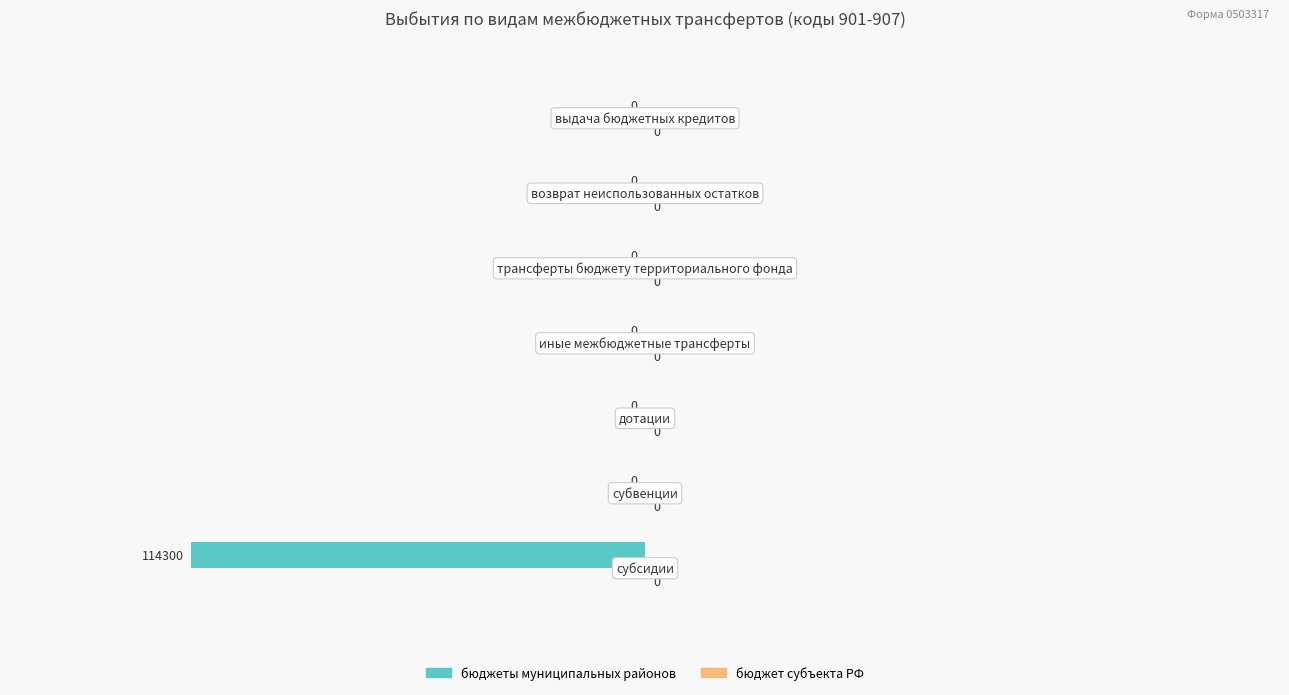

The chart shows a value of 0 at 1. True or false?

True